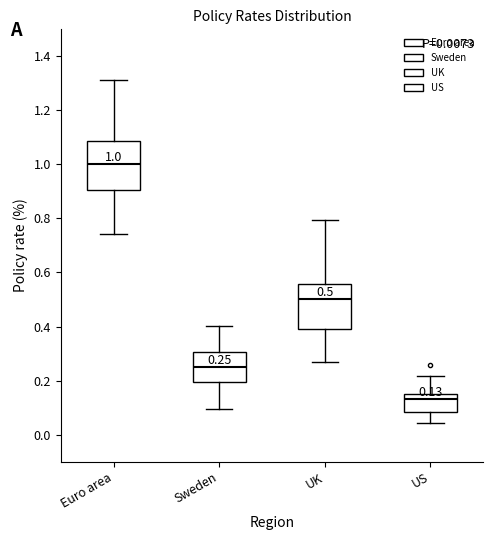

Which box has the highest median line?

Euro area